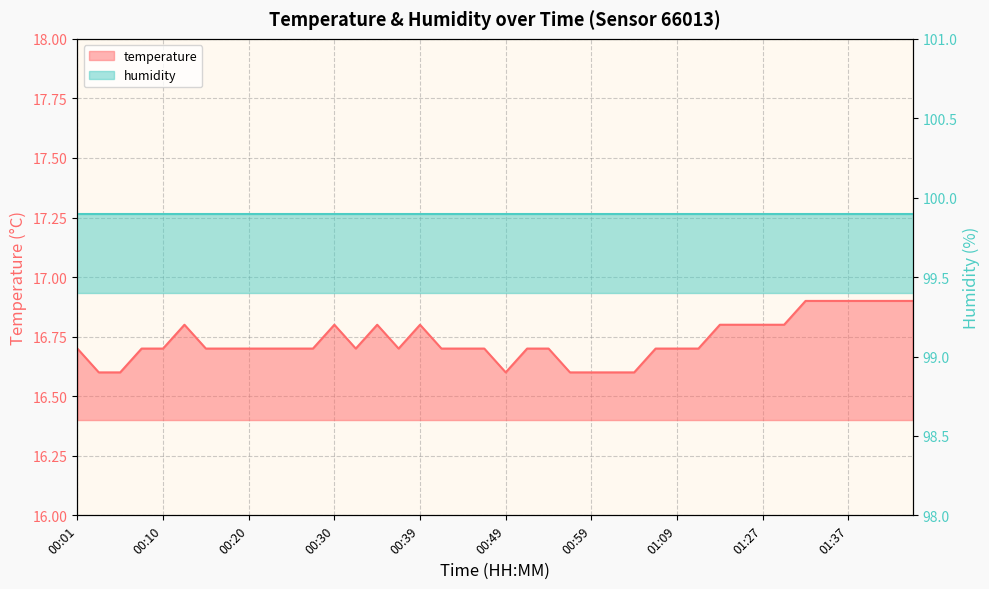

What is the minimum value shown in the chart?

16.6